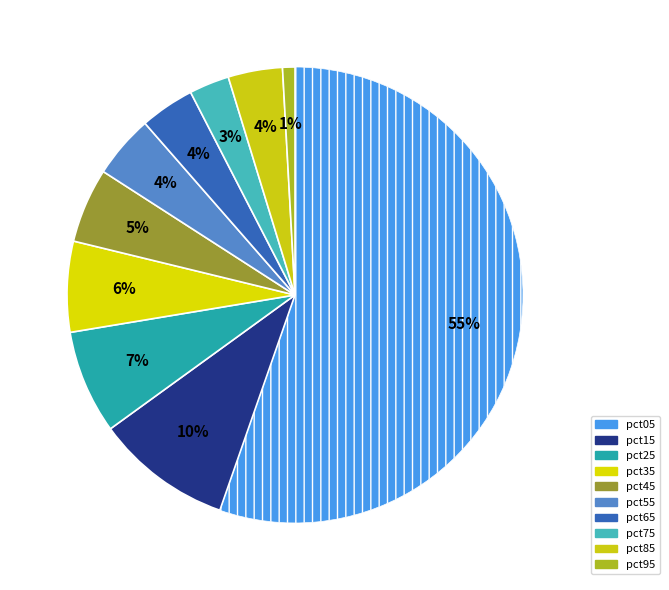

How many segments does this pie chart have?

10